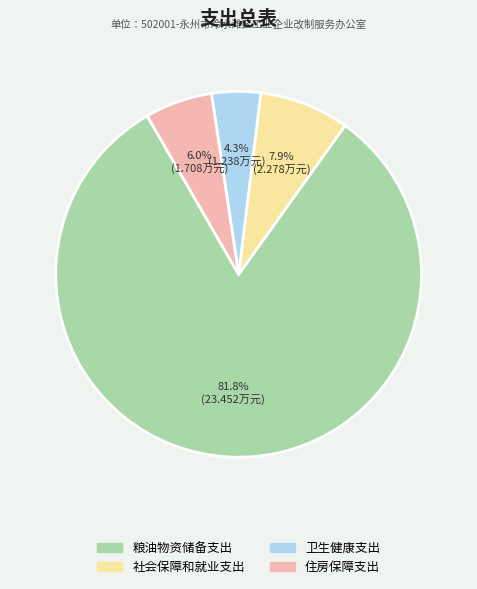

Rank the categories by value from highest to lowest.

粮油物资储备支出, 社会保障和就业支出, 住房保障支出, 卫生健康支出